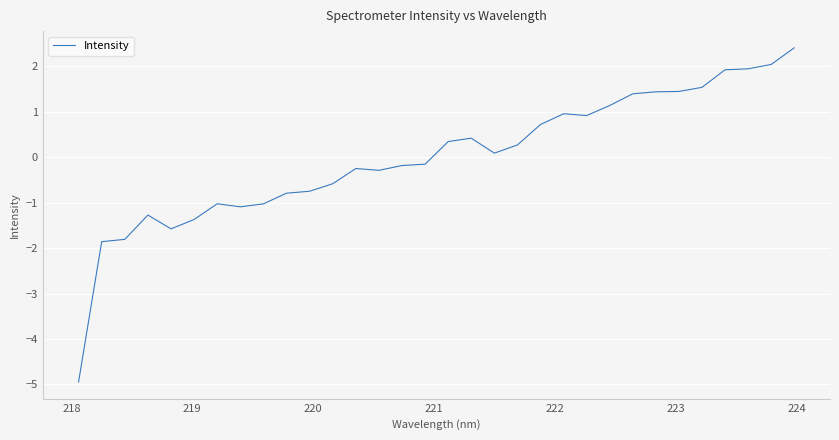

What is the maximum value shown in the chart?

2.4